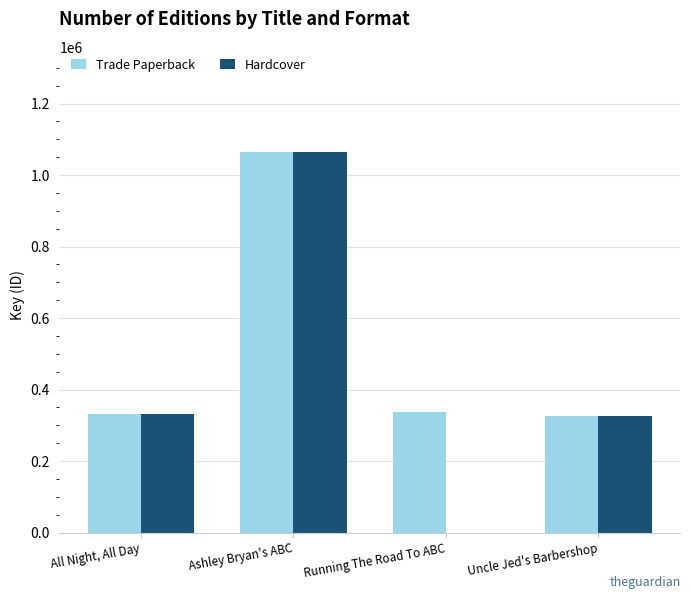

At which category is the sum across all series the highest?

Ashley Bryan's ABC